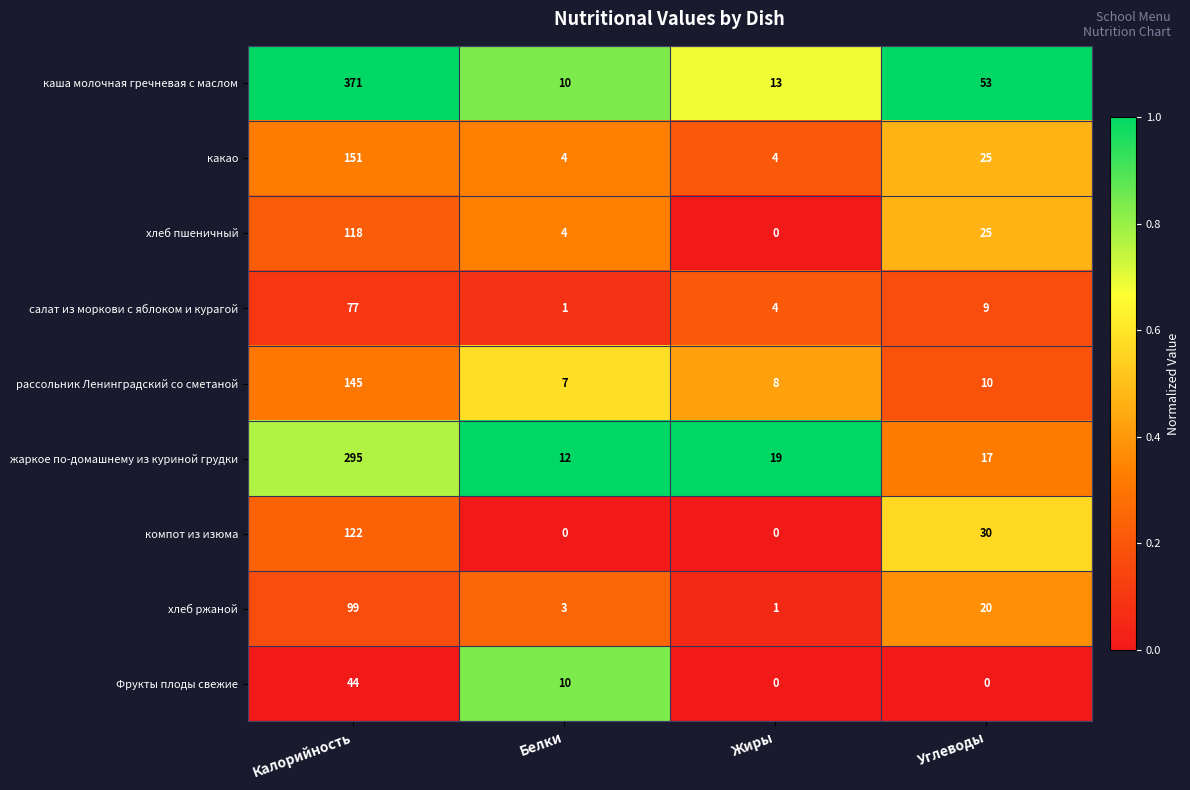

True or false: хлеб пшеничный has a value of 25 at Углеводы.

True